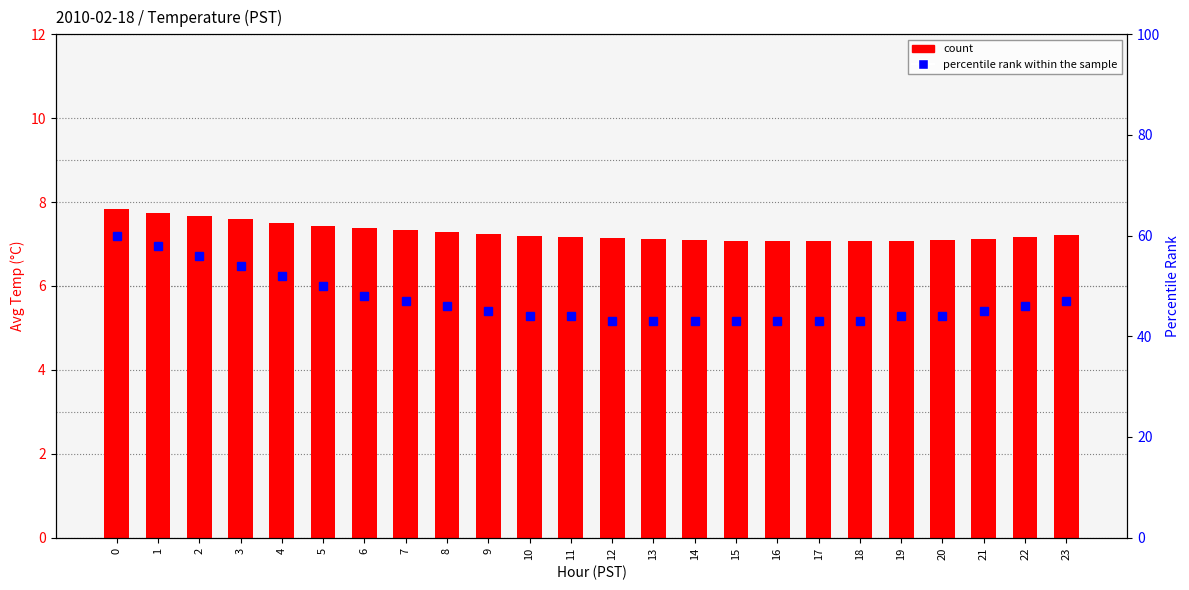

What is the sum of the count values at 1 and 0?

15.6